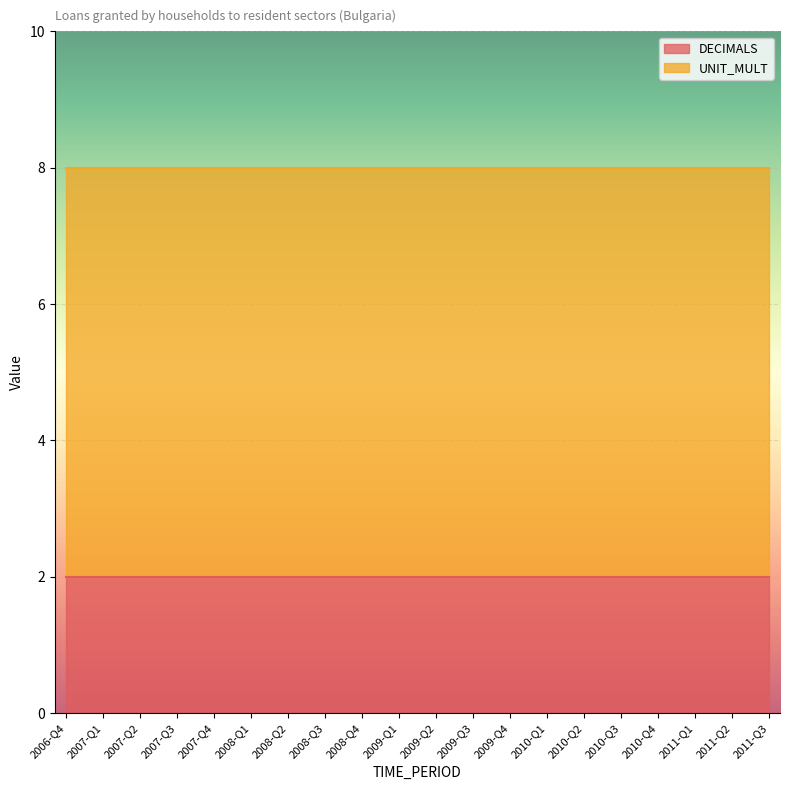

At which category is the sum across all series the highest?

2006-Q4